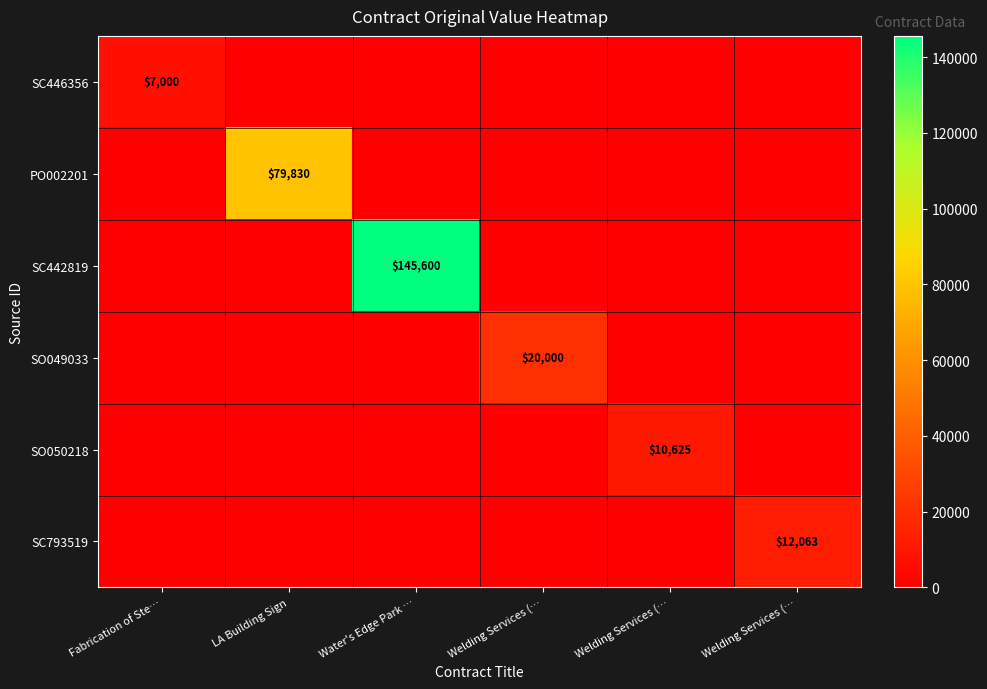

What is the greatest value displayed?

145600.0